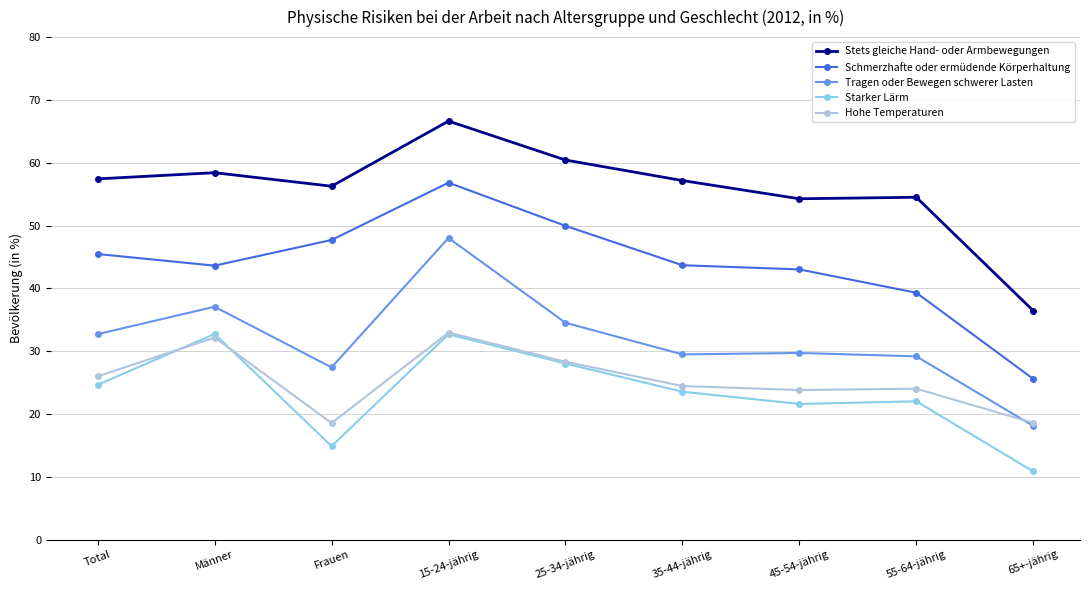

True or false: Tragen oder Bewegen schwerer Lasten and Starker Lärm intersect in this chart.

False